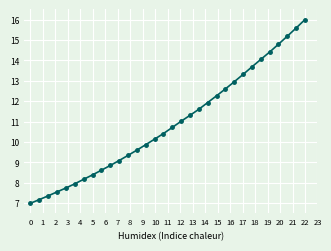

What is the greatest value displayed?

16.0